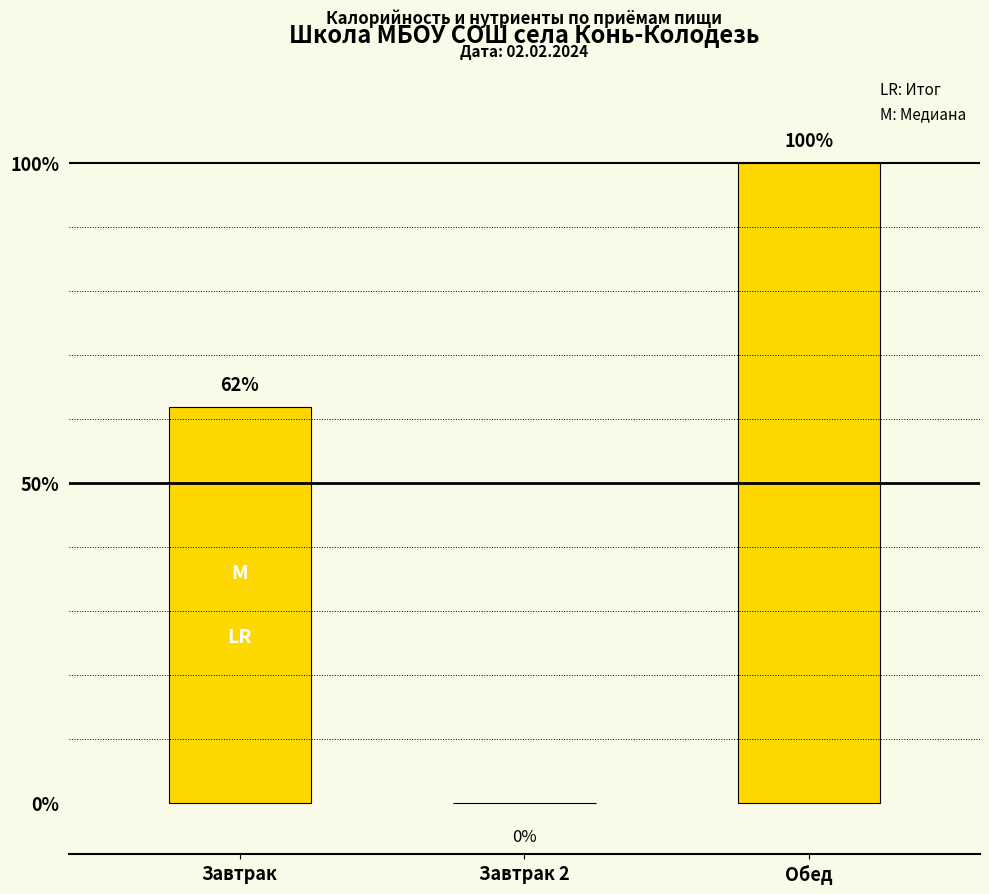

The chart shows a value of 0.0 at Завтрак 2. True or false?

True